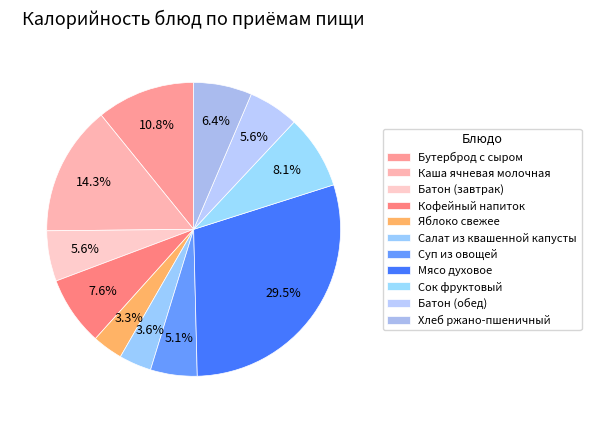

How many segments does this pie chart have?

11